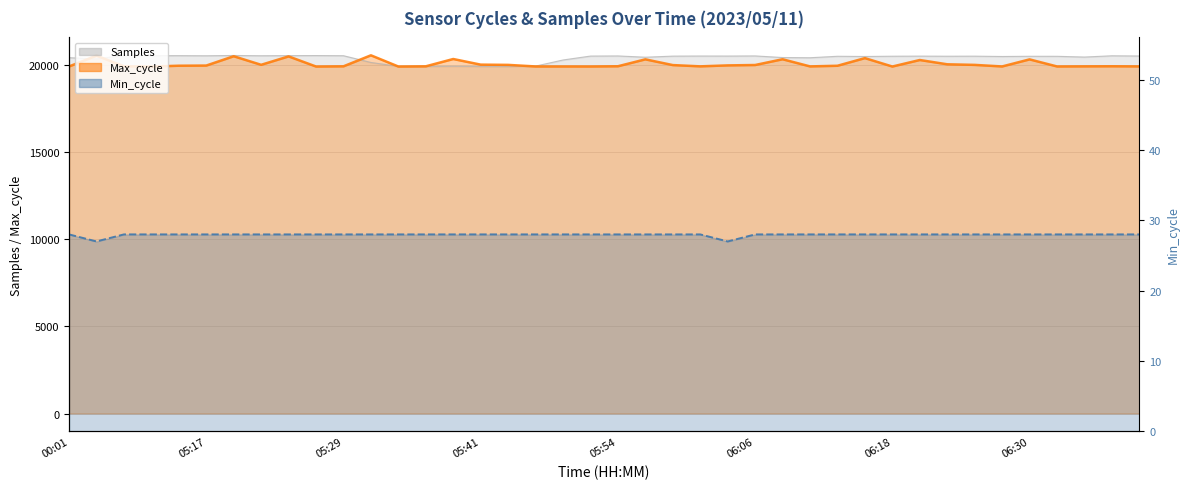

Where is Min_cycle nearest to the value 27?

05:07